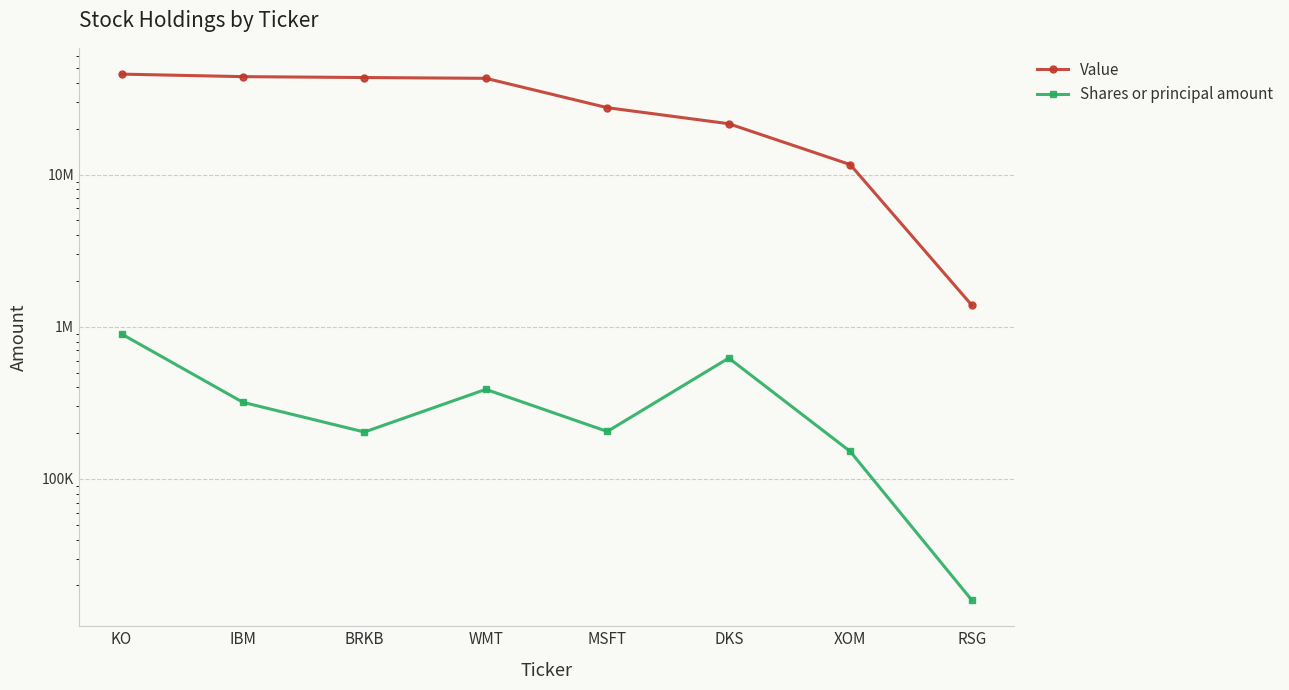

The value of Shares or principal amount at DKS is 622755. True or false?

True